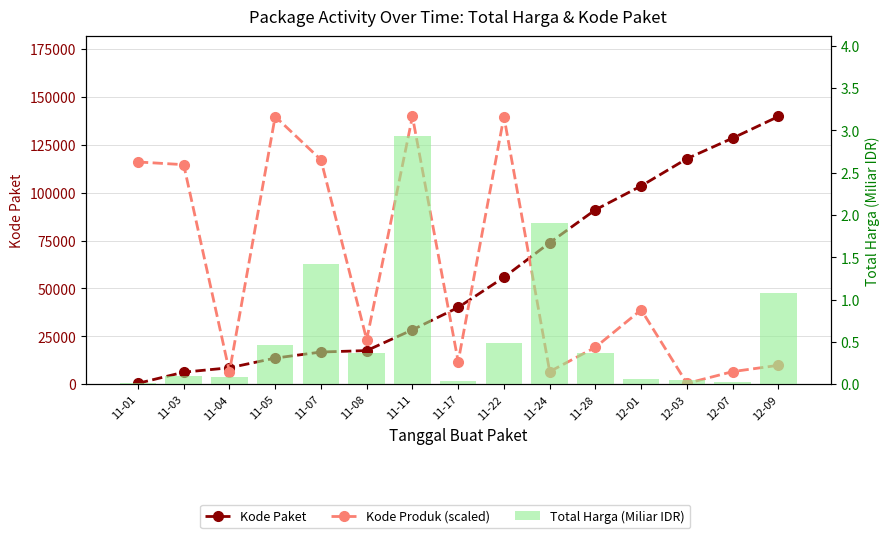

At how many categories does at least one series exceed 34826?

13